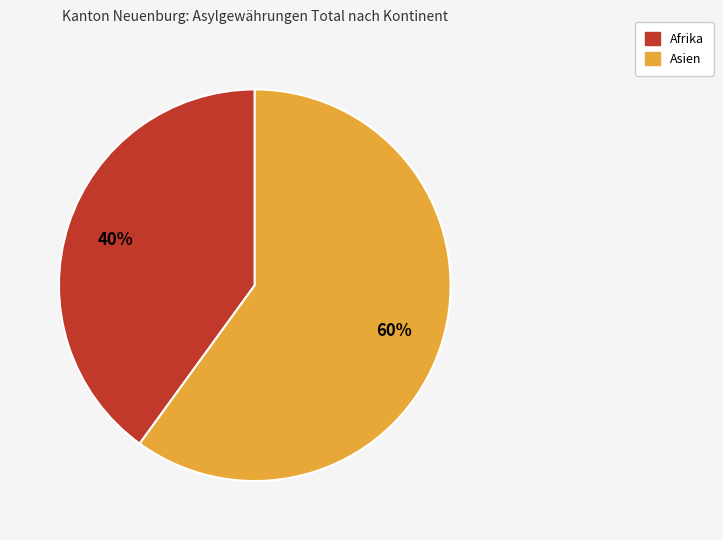

How many segments does this pie chart have?

2